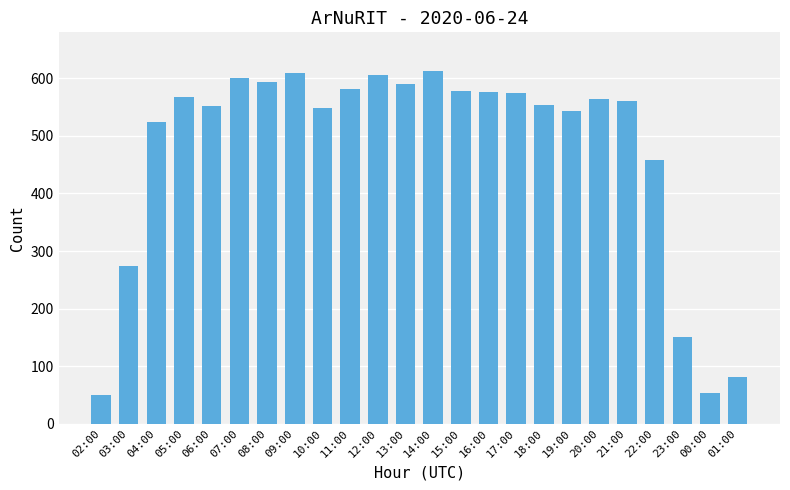

The value at 19:00 is 214. True or false?

False